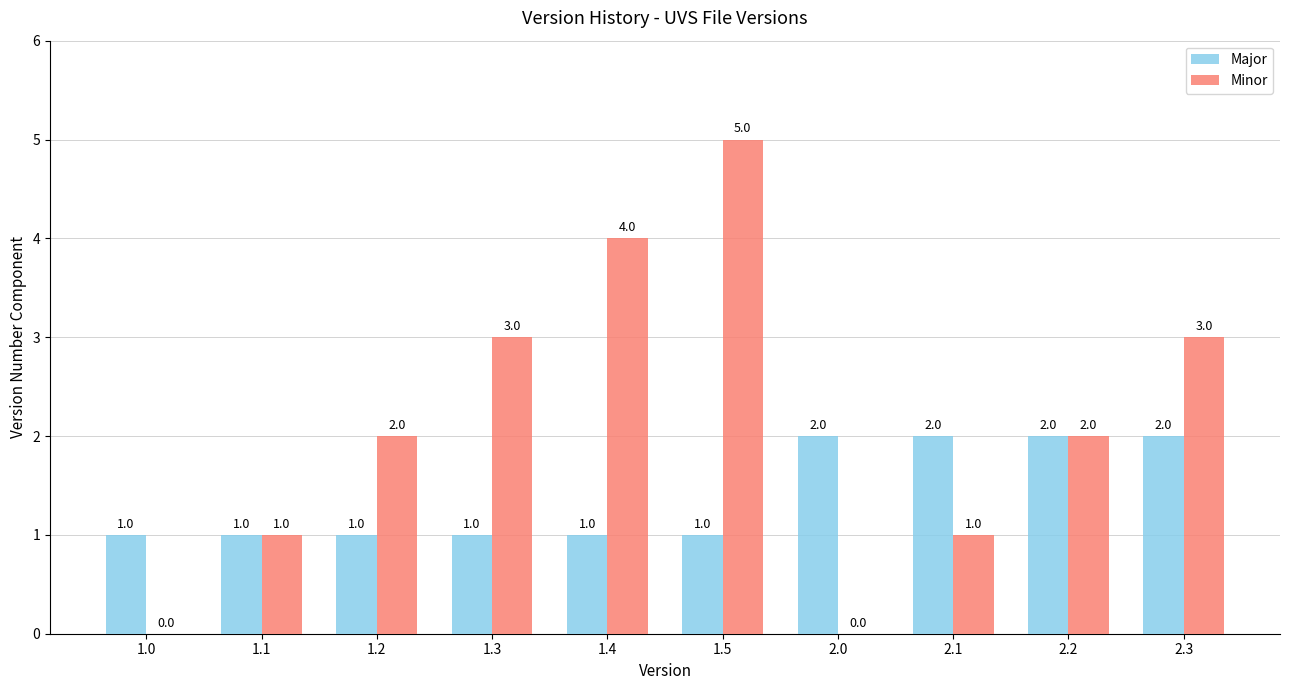

What is the sum of the Minor values at 2.0 and 1.2?

2